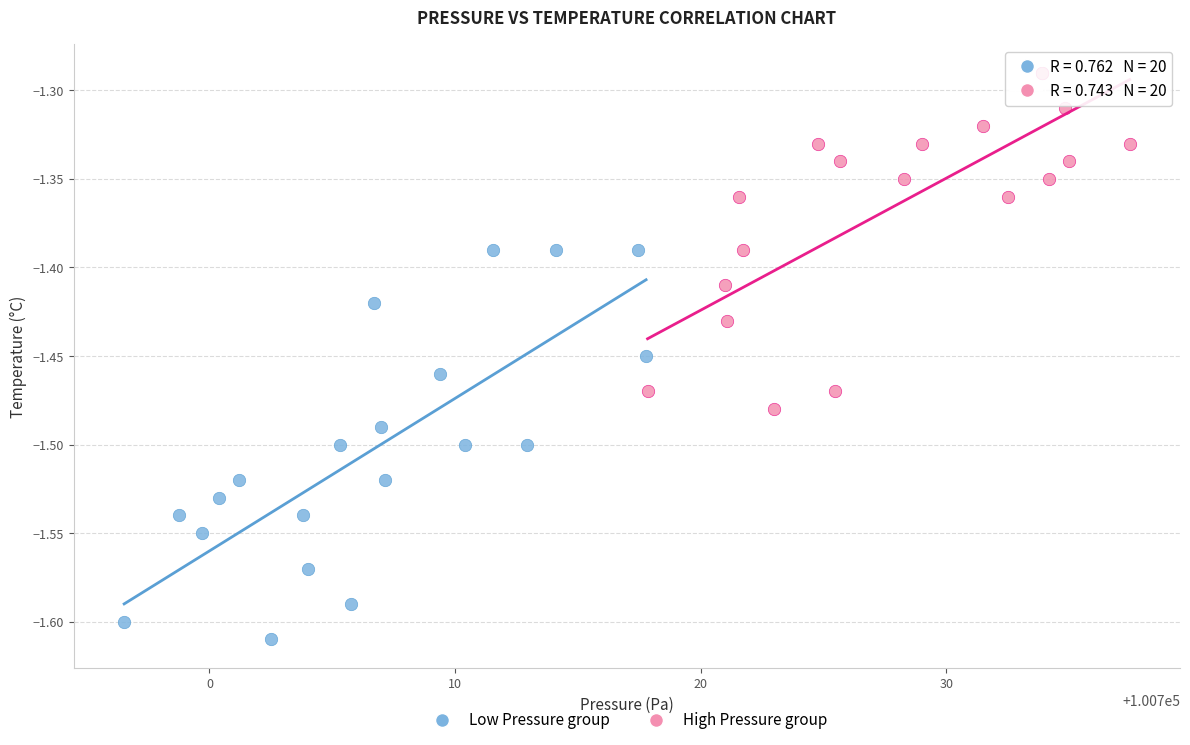

Which series has the largest Y range (max minus min)?

Low Pressure group